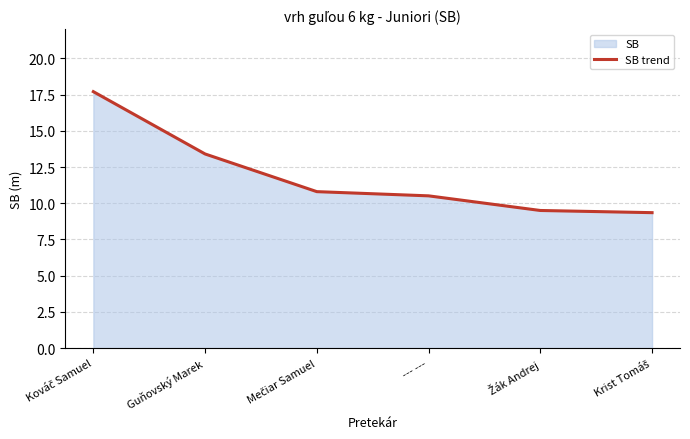

How many values exceed 10?

4